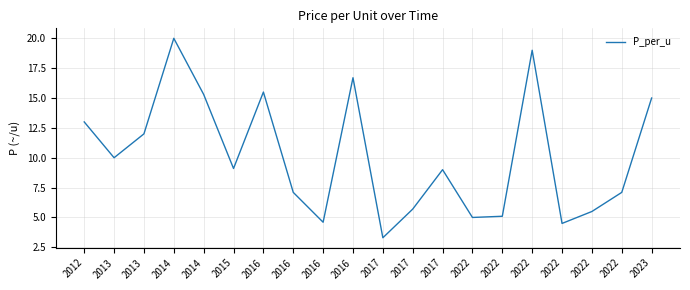

True or false: there are more than 0 points higher than both neighbors.

True